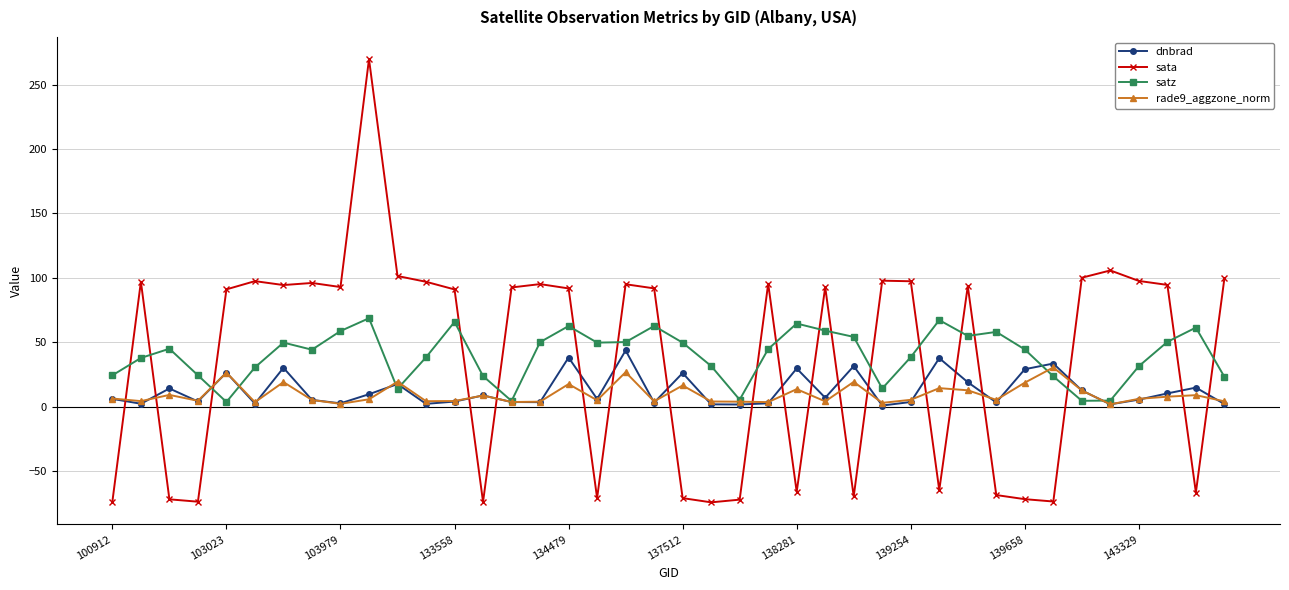

How many intersections are there between rade9_aggzone_norm and sata?

19